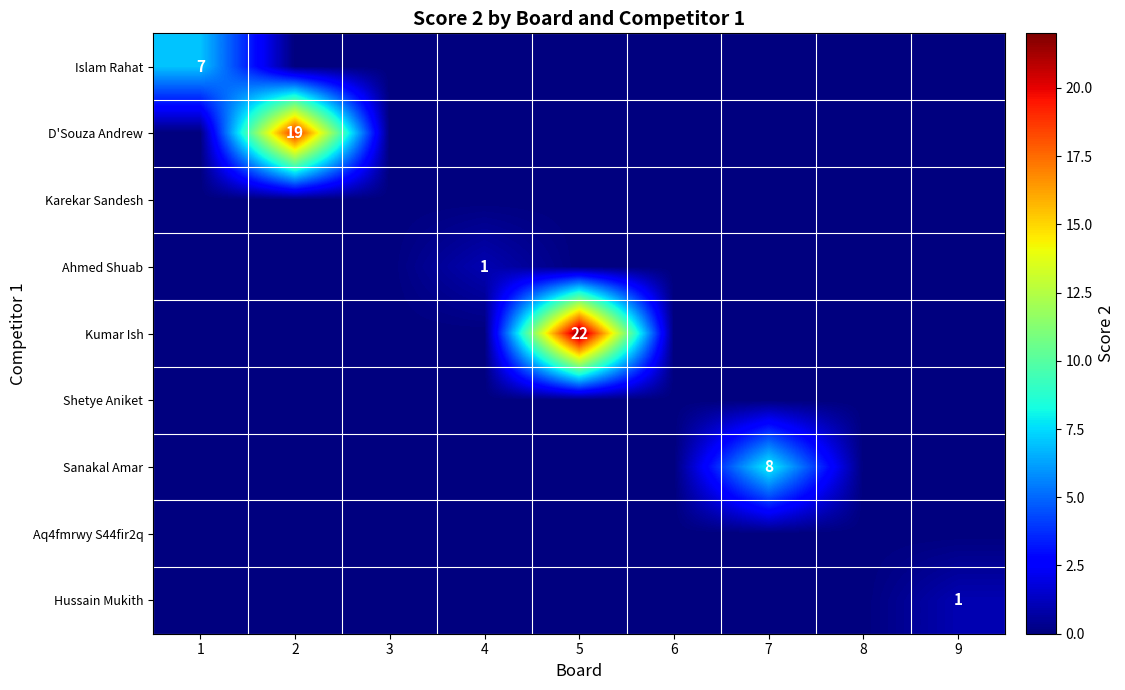

Rank the series by their maximum value, from highest to lowest.

Kumar Ish, D'Souza Andrew, Sanakal Amar, Islam Rahat, Ahmed Shuab, Hussain Mukith, Karekar Sandesh, Shetye Aniket, Aq4fmrwy S44fir2q